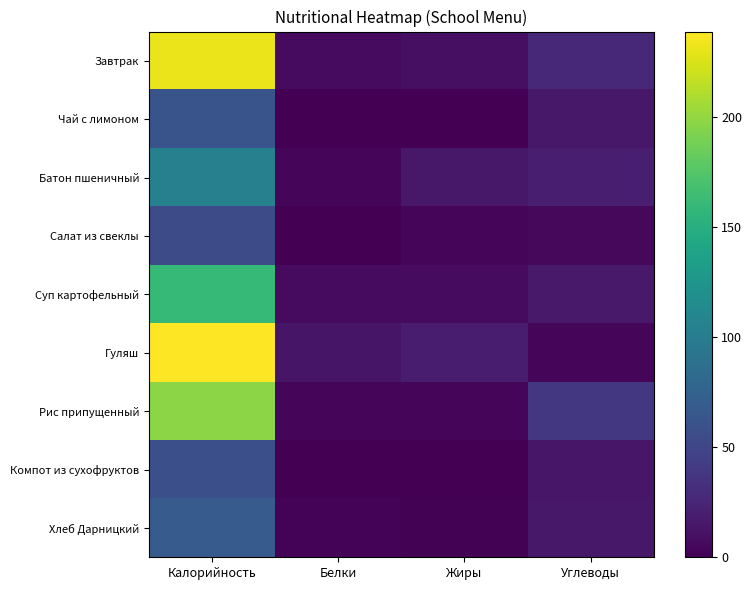

What is the spread (max minus min) of values at Жиры?

19.0